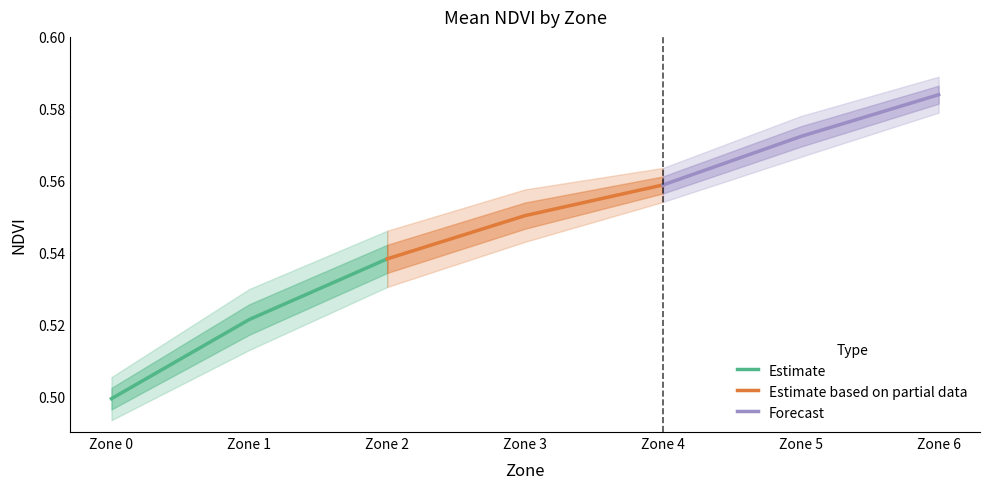

Count the Estimate values in the range 0 to 1.

3